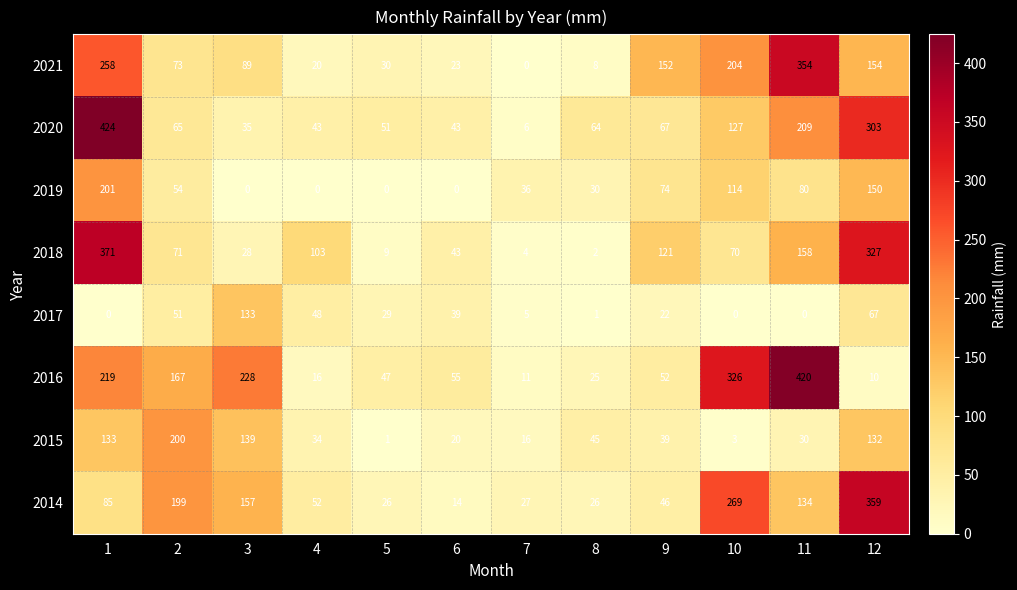

Which series has the largest total across all categories?

2016